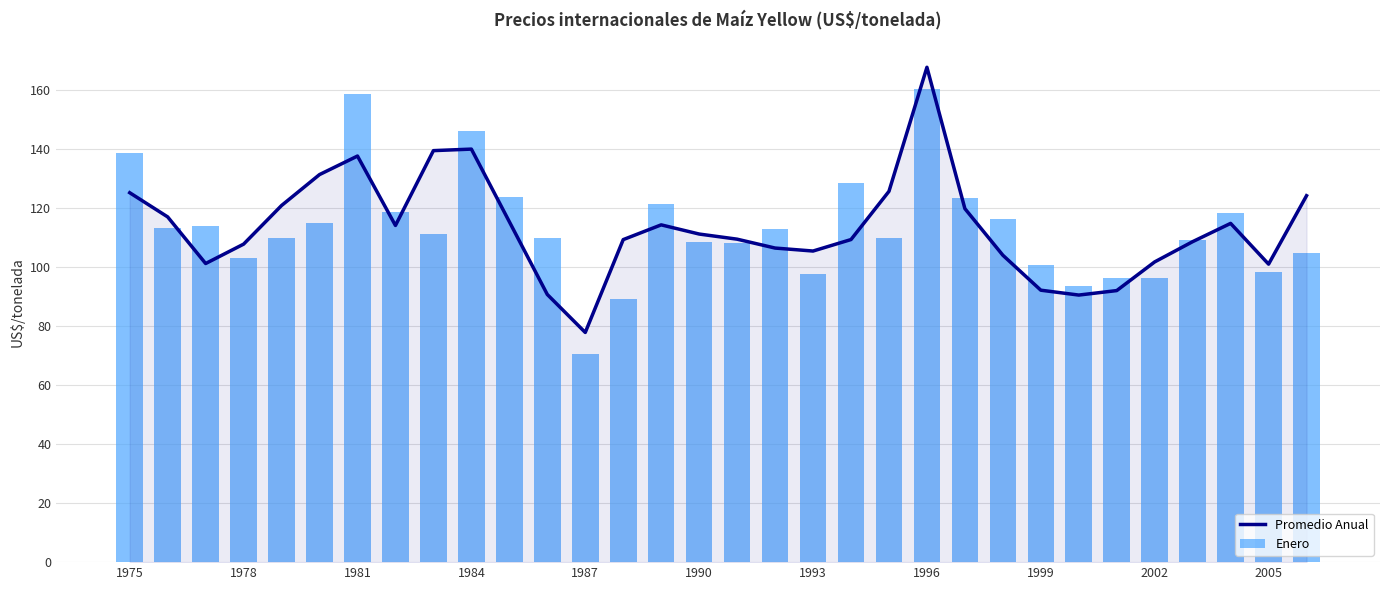

How many groups of bars are there?

32